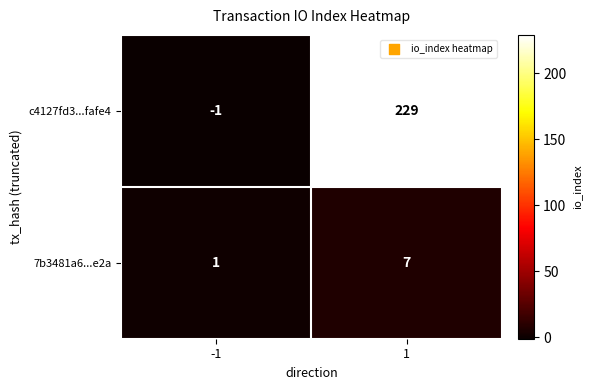

What is the maximum value shown in the chart?

229